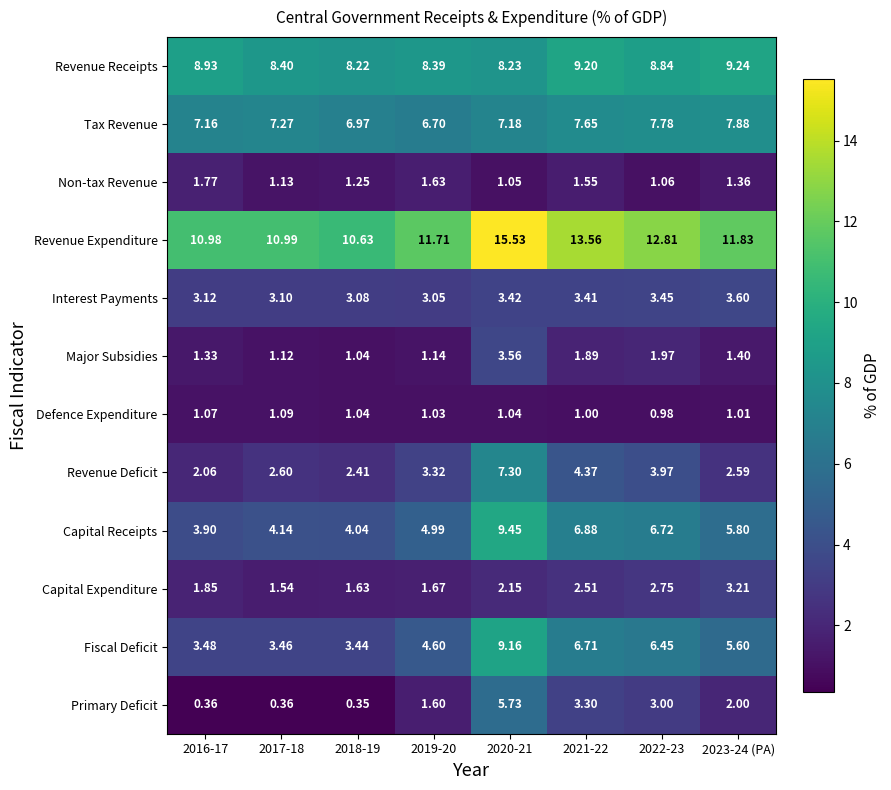

Which series has the largest total across all categories?

Revenue Expenditure